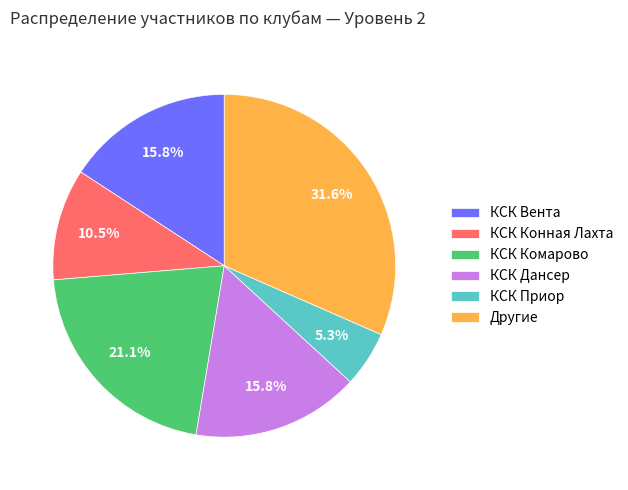

To the nearest percent, what is the difference between the largest and smallest slice percentages?

26%